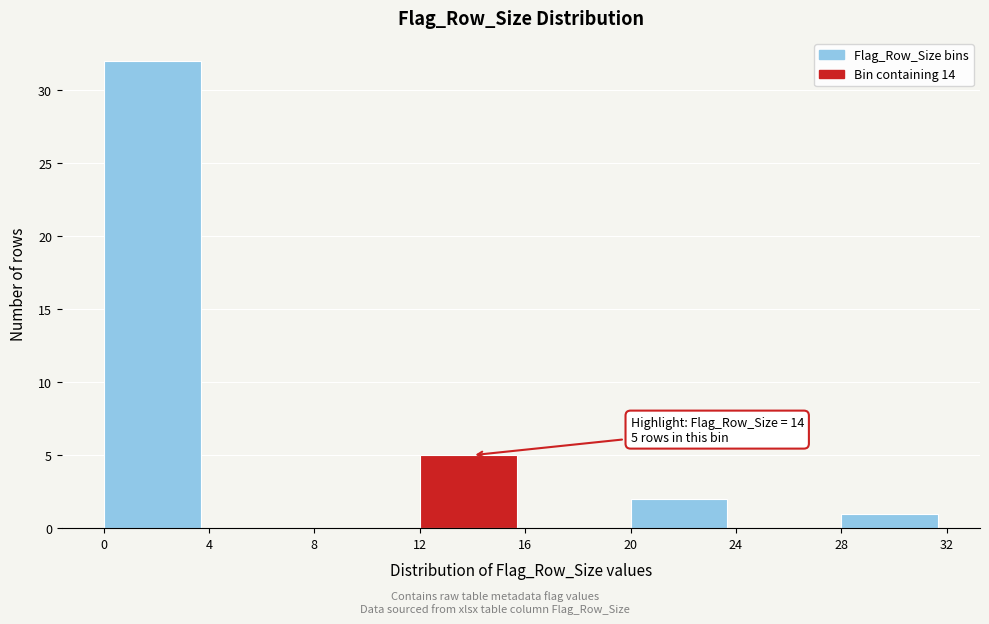

Which range on the x-axis has the tallest bar?

0 to 4